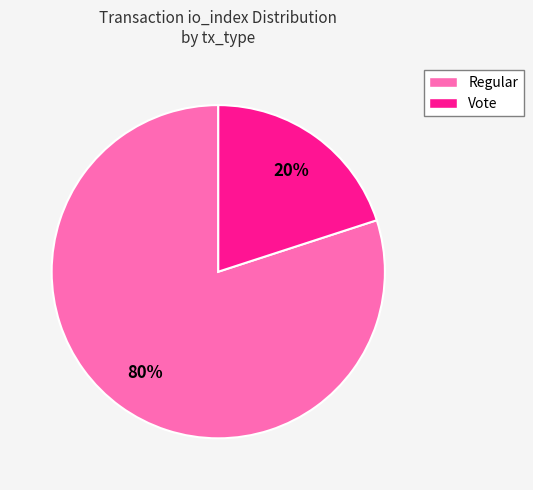

The Vote slice represents 20% of the pie. True or false?

True